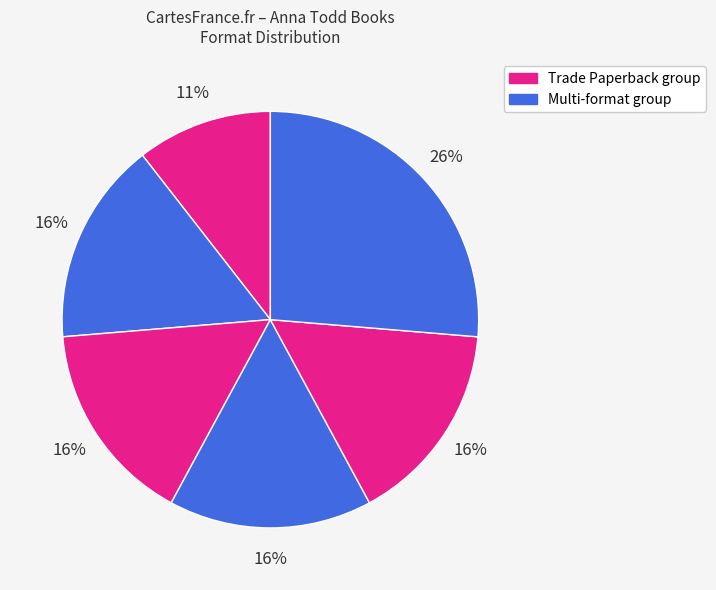

Count the number of slices in the pie.

6